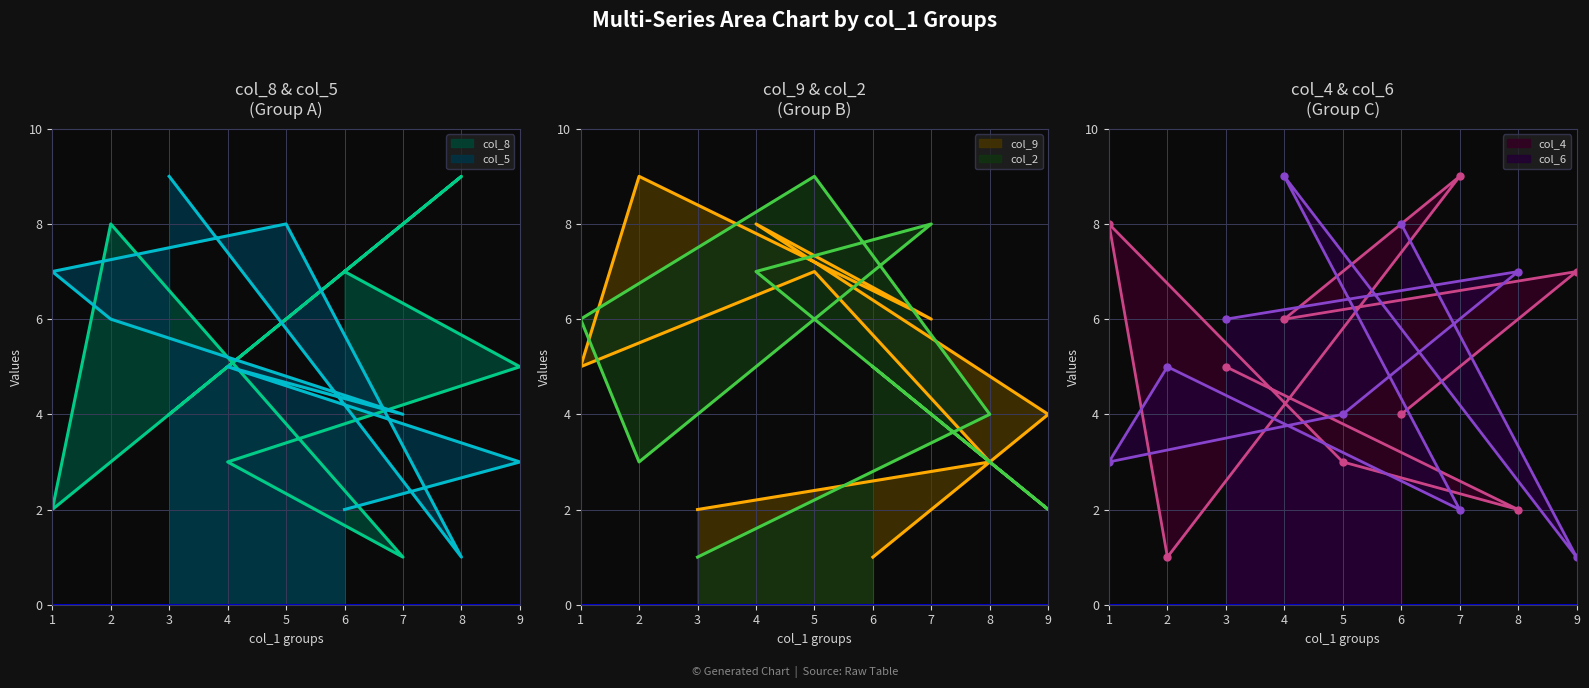

How many intersections are there between col_8 line and col_2 line?

4